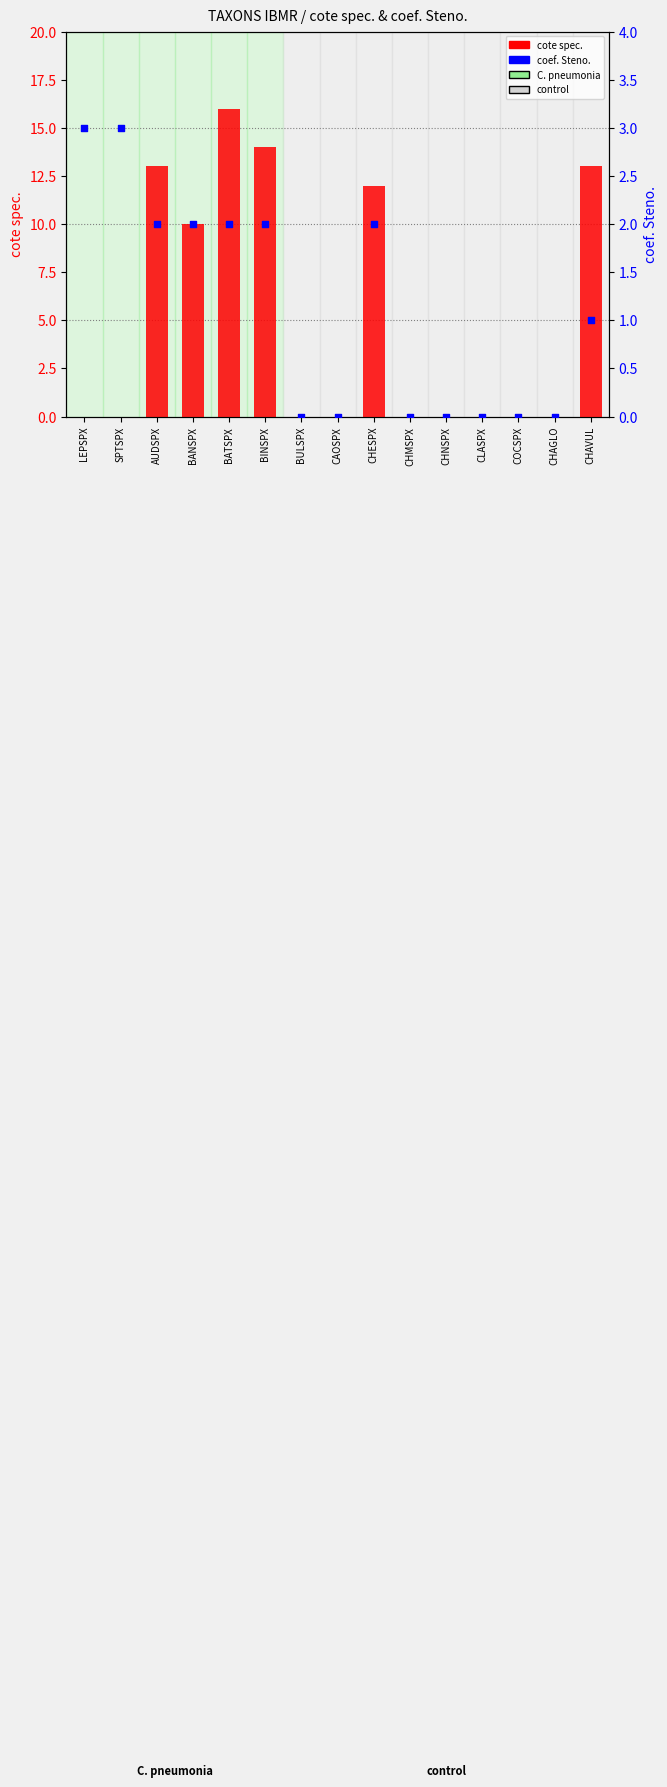

Which series has the largest Y range (max minus min)?

cote spec.